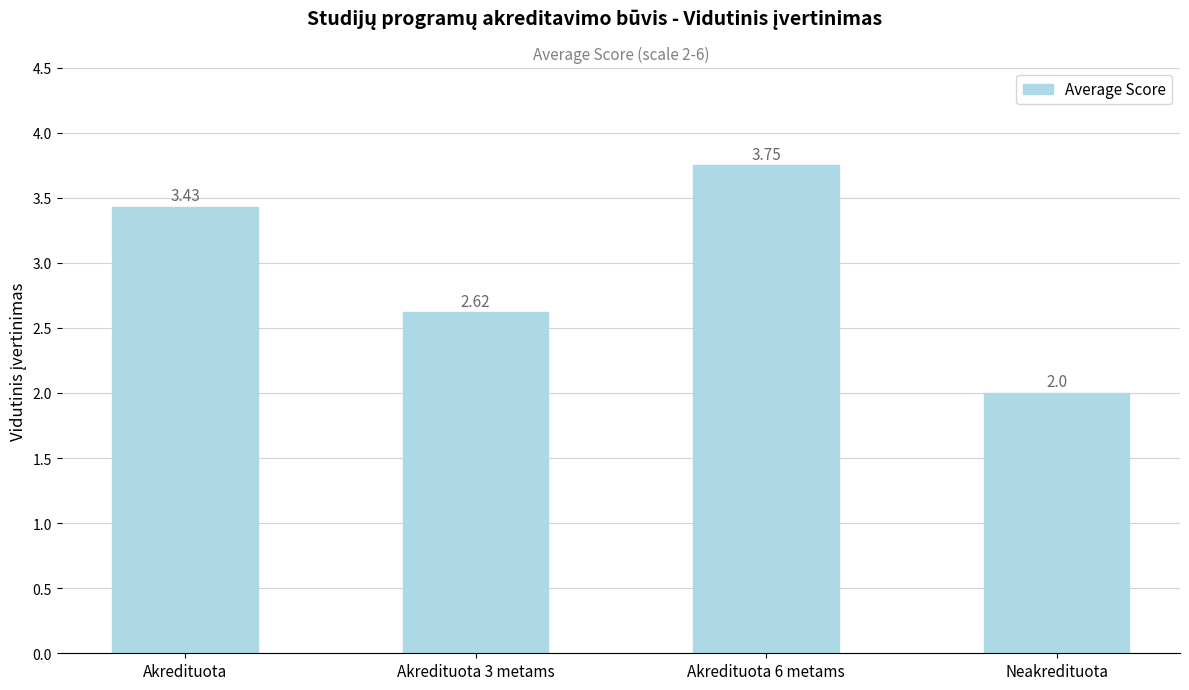

Approximately how many times larger is the value at Akredituota 6 metams compared to Akredituota 3 metams?

1.4